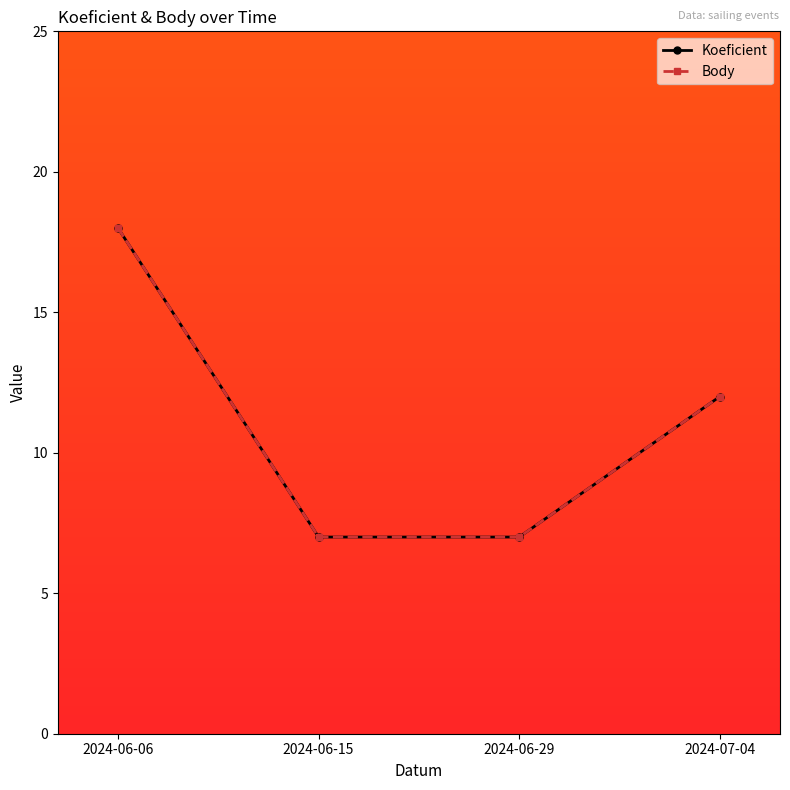

What is the value of the Koeficient point at the 1st from the left?

18